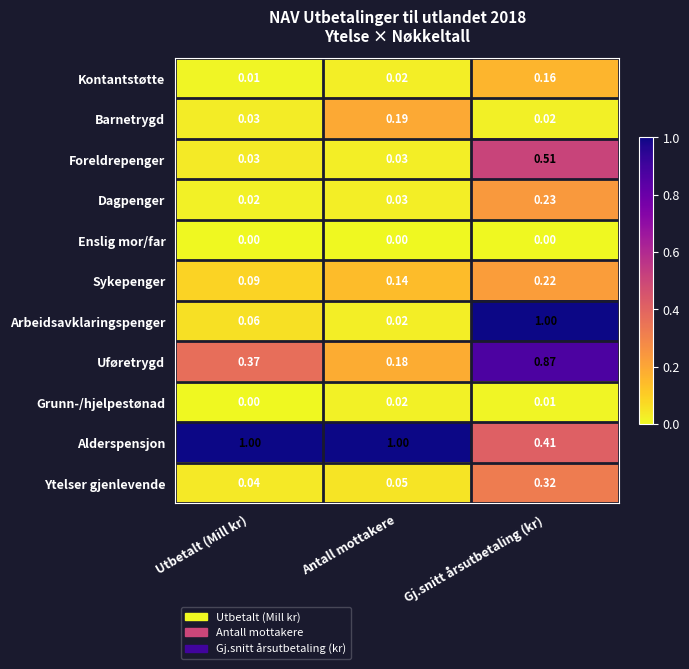

Rank the categories by Dagpenger value from lowest to highest.

Utbetalt (Mill kr), Antall mottakere, Gj.snitt årsutbetaling (kr)